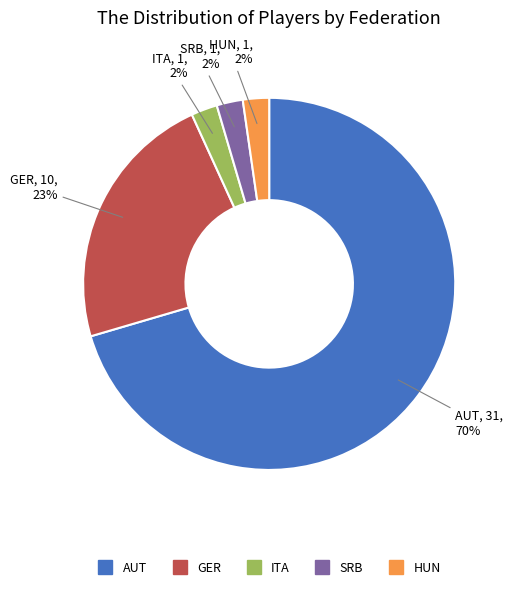

To the nearest percent, what is the average slice percentage?

20%